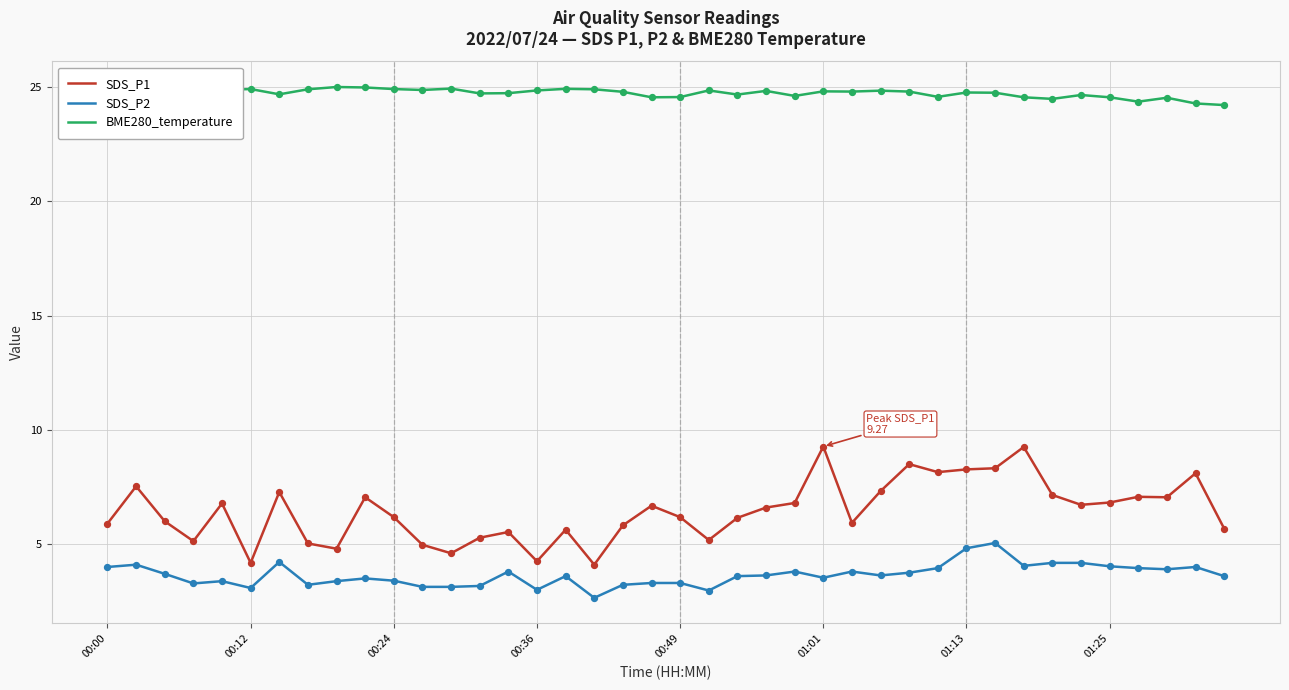

What are all the series names shown in the legend?

SDS_P1, SDS_P2, BME280_temperature